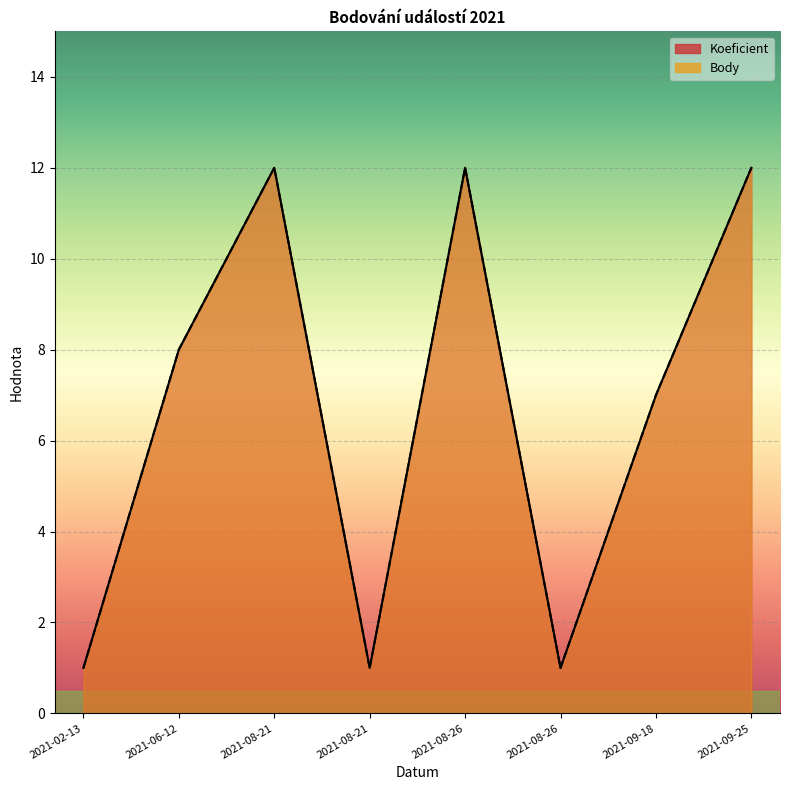

What value does the Body series have at 2021-06-12, to the nearest 5?

10